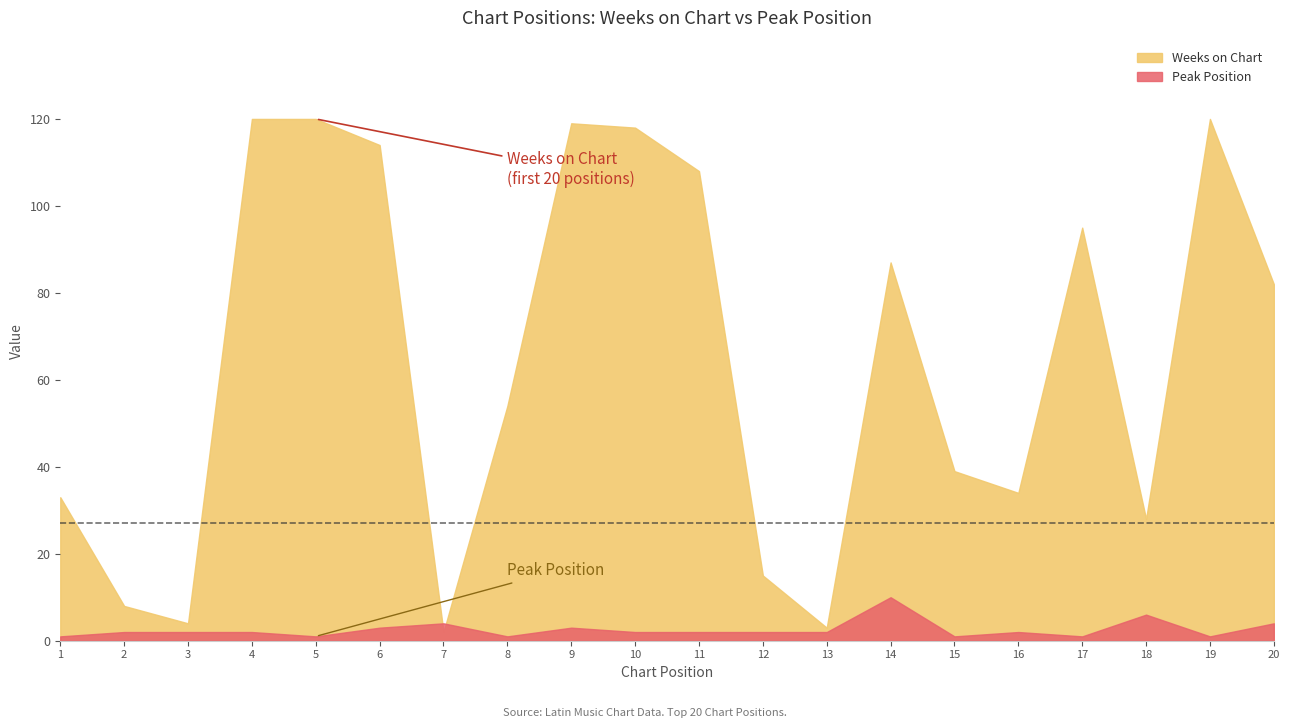

Where do Weeks on Chart and Peak Position first cross each other?

6 and 7